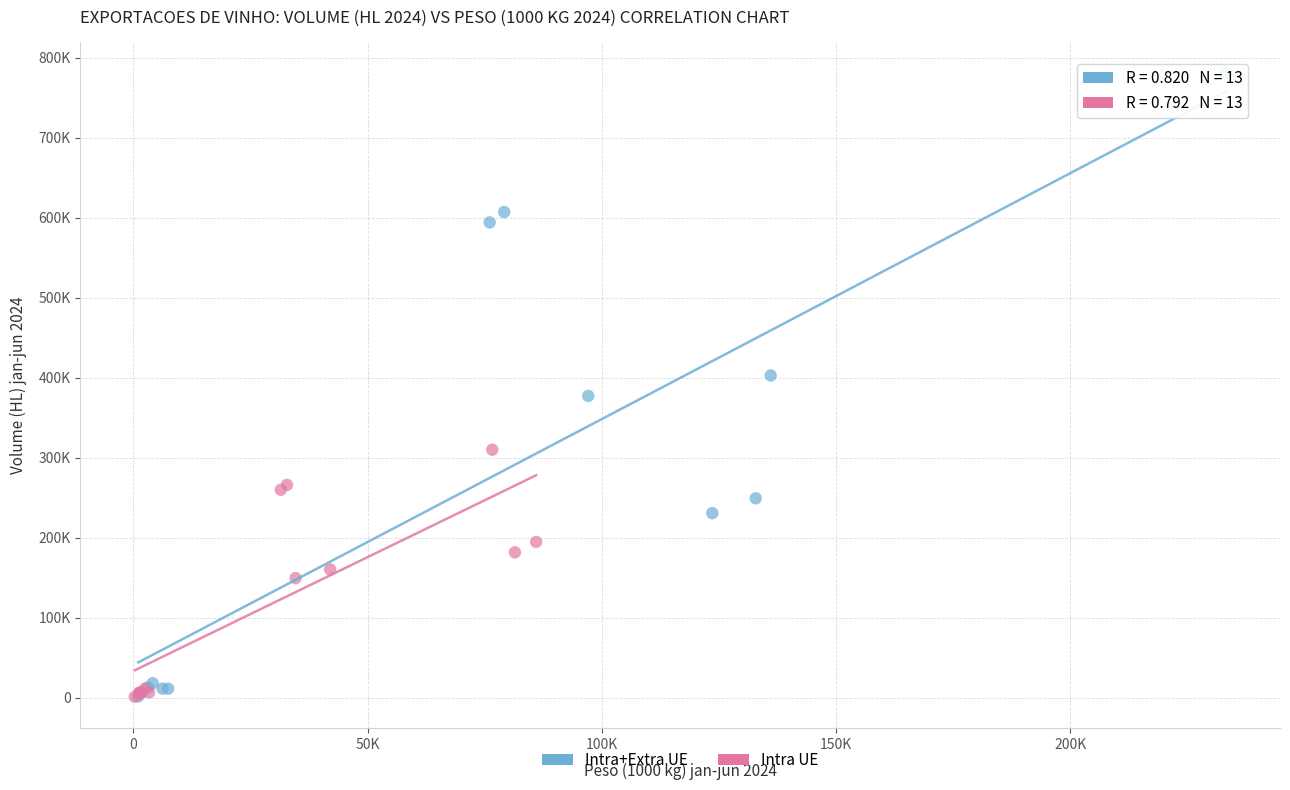

Which series contains the highest Y value?

Intra+Extra UE